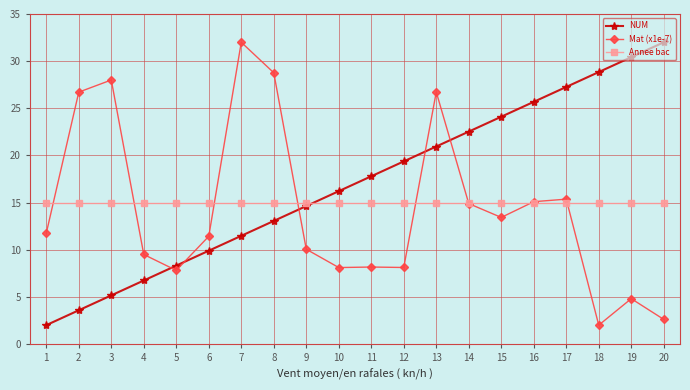

At which label does NUM first exceed 17?

11